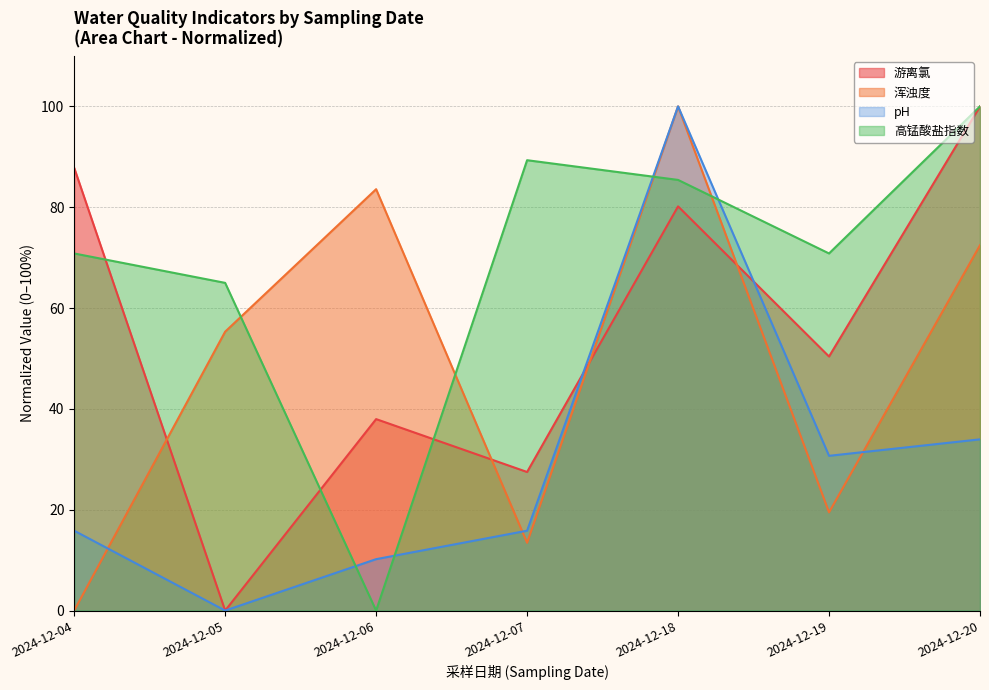

Does the chart have visible grid lines?

Yes